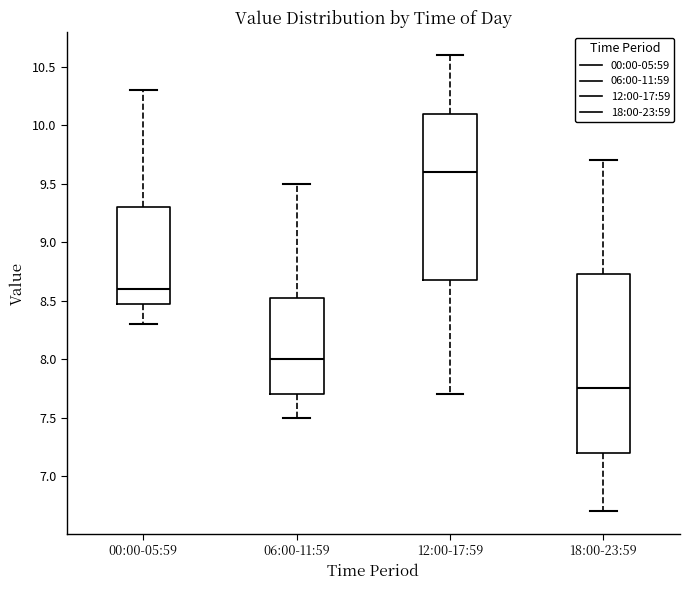

Comparing the boxes themselves (not the whiskers), which one is the tallest?

18:00-23:59